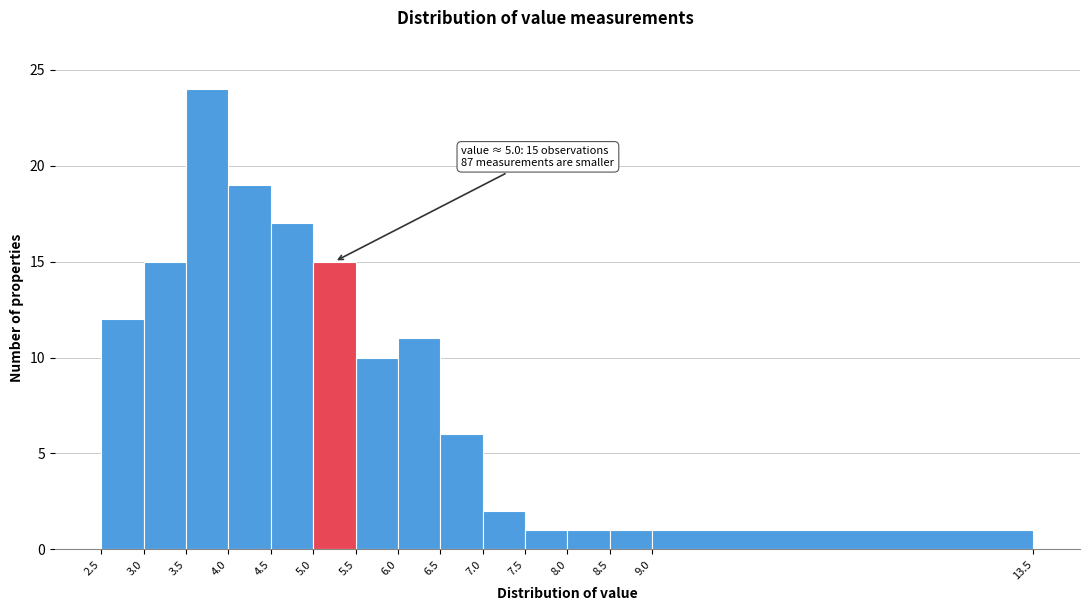

Which range on the x-axis has the tallest bar?

3.5 to 4.0